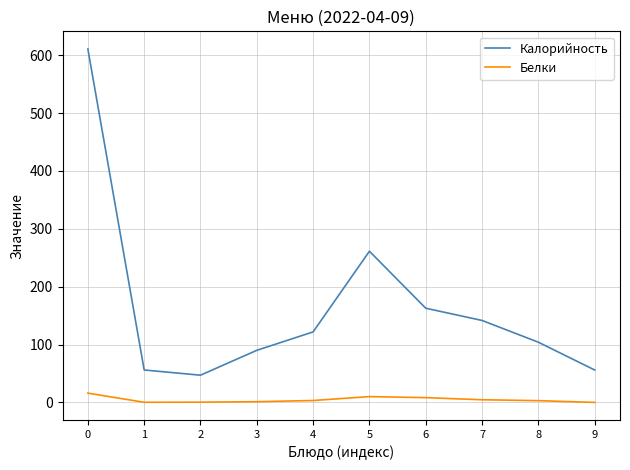

Read the Белки value at 2.

0.4